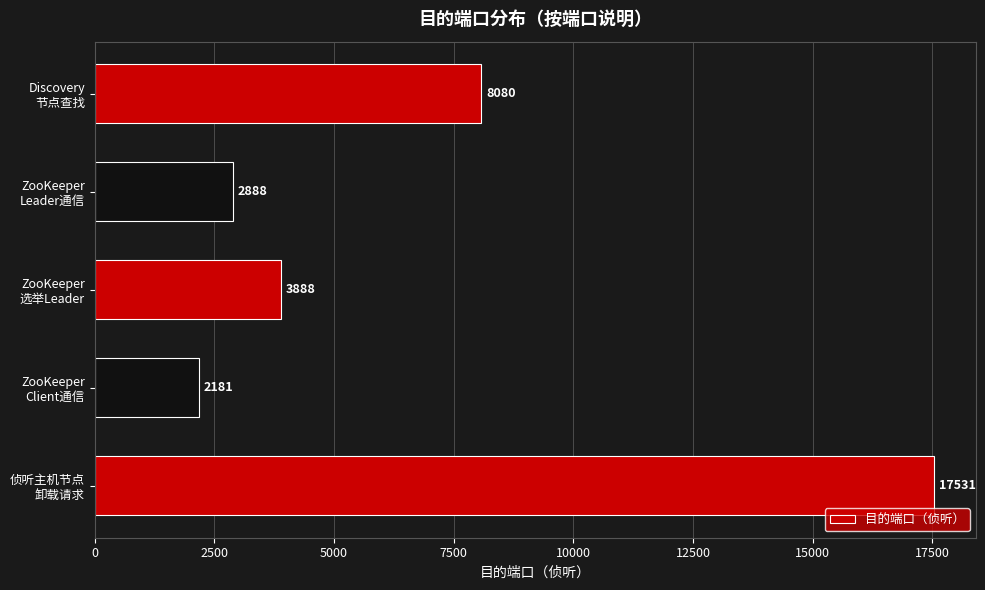

Reading bottom to top, what are all the values shown in this chart?

17531	2181	3888	2888	8080